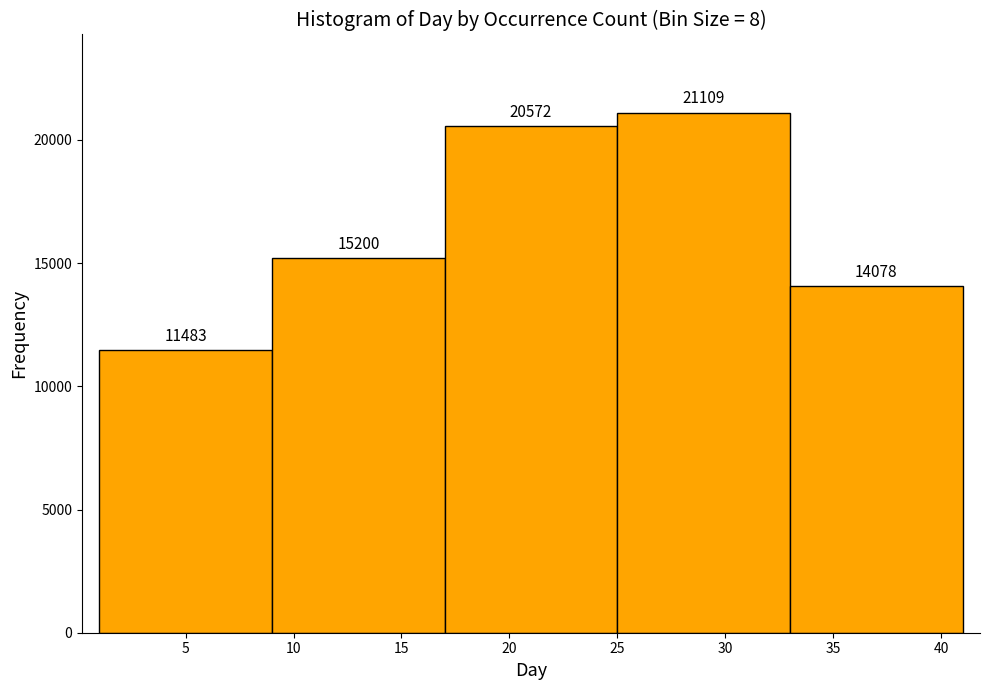

How tall is the bar that spans 9 to 17 on the x-axis?

15200